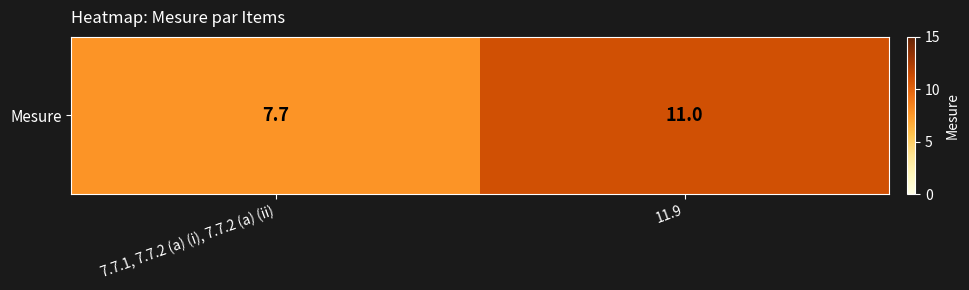

Reading left to right, extract all data points from this chart.

7.7.1, 7.7.2 (a) (i), 7.7.2 (a) (ii)=7.7	11.9=11.0